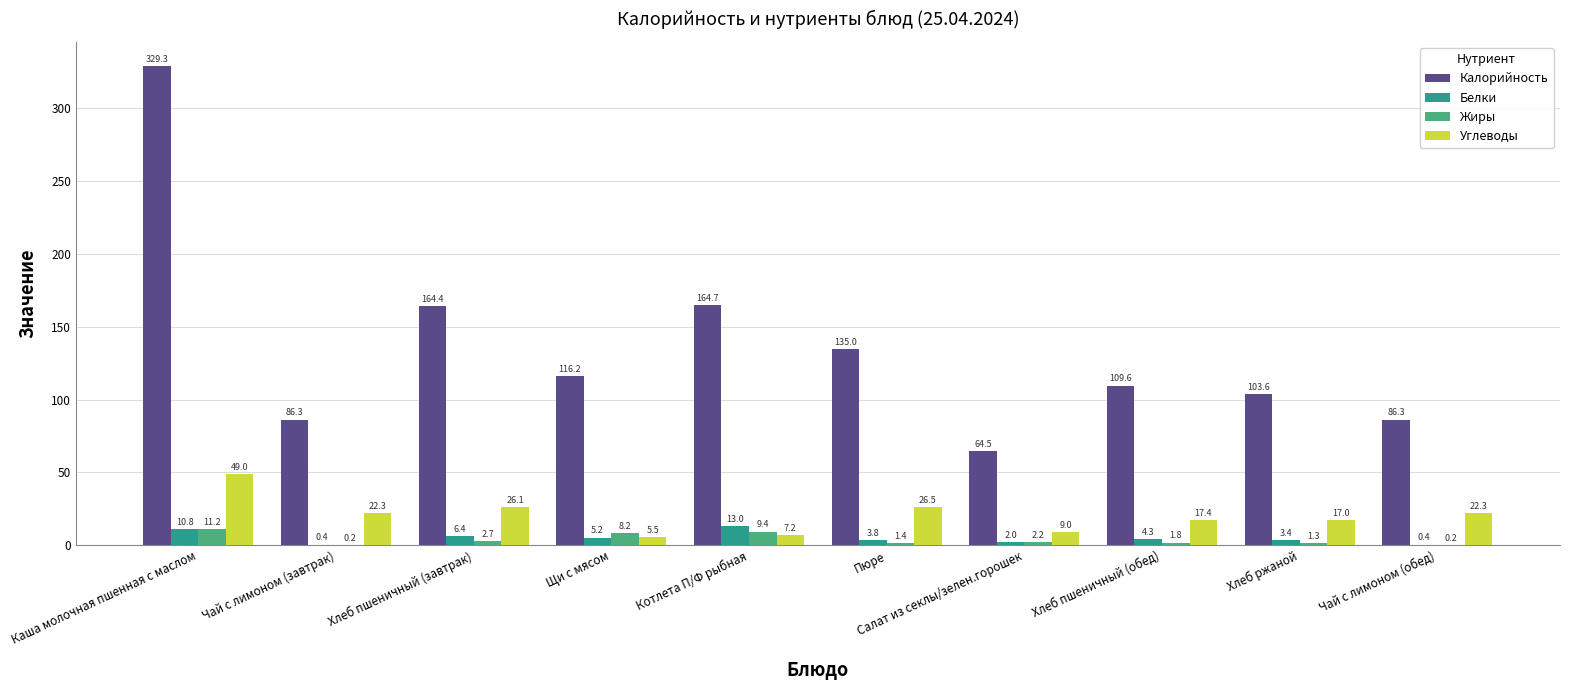

How many series are shown in this chart?

4